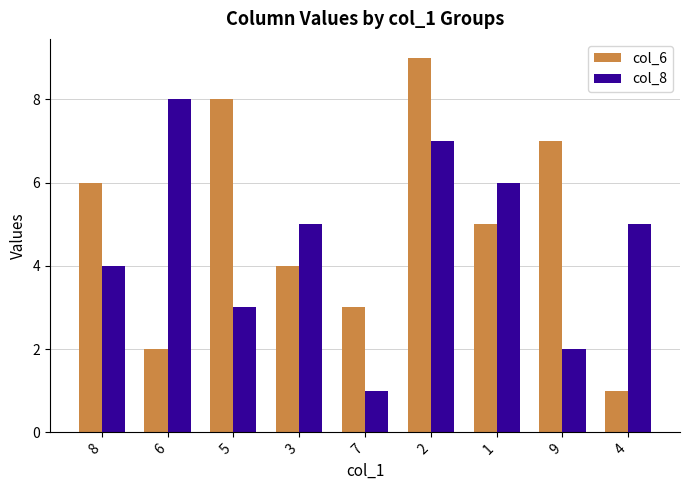

What are all the series names shown in the legend?

col_6, col_8